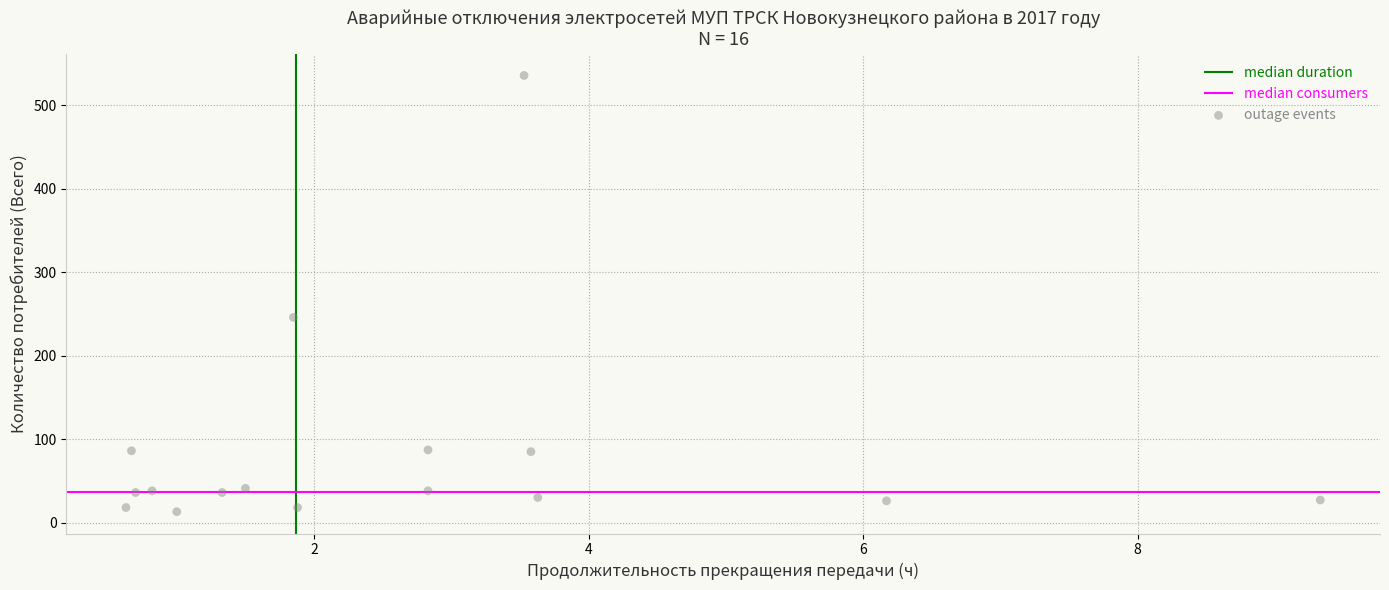

What is the range of Y values (max minus min)?

523